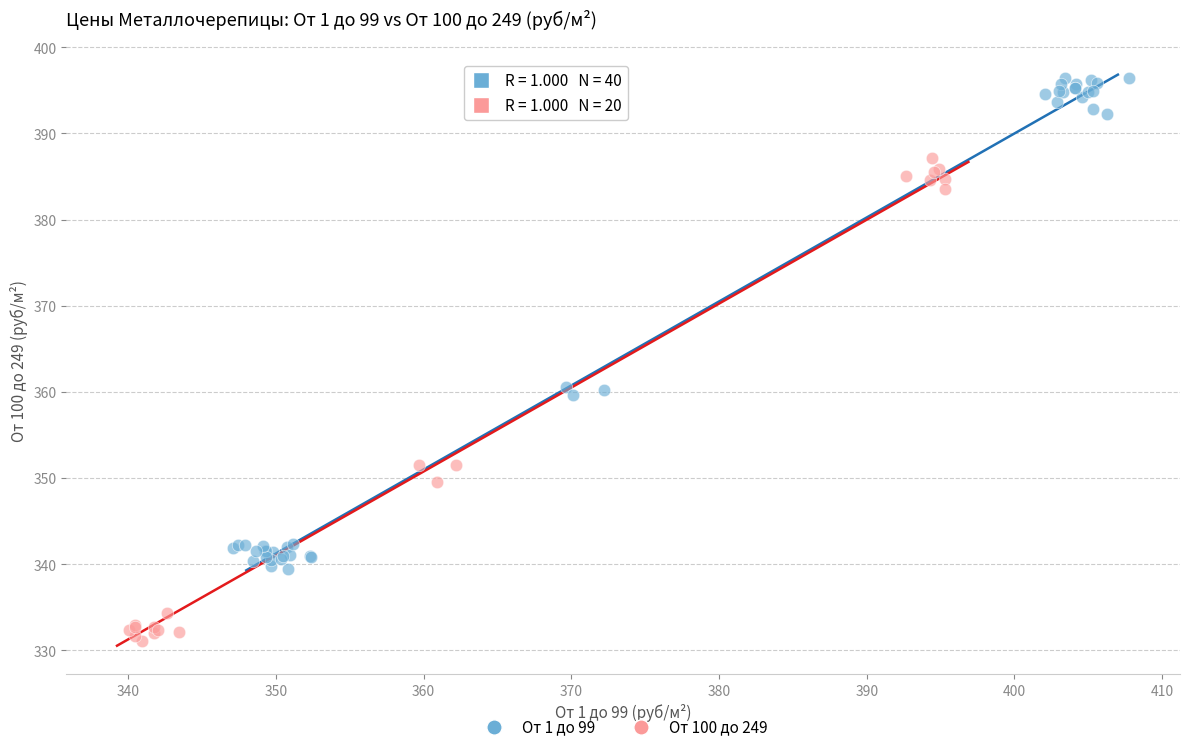

Which series contains the lowest Y value?

От 100 до 249